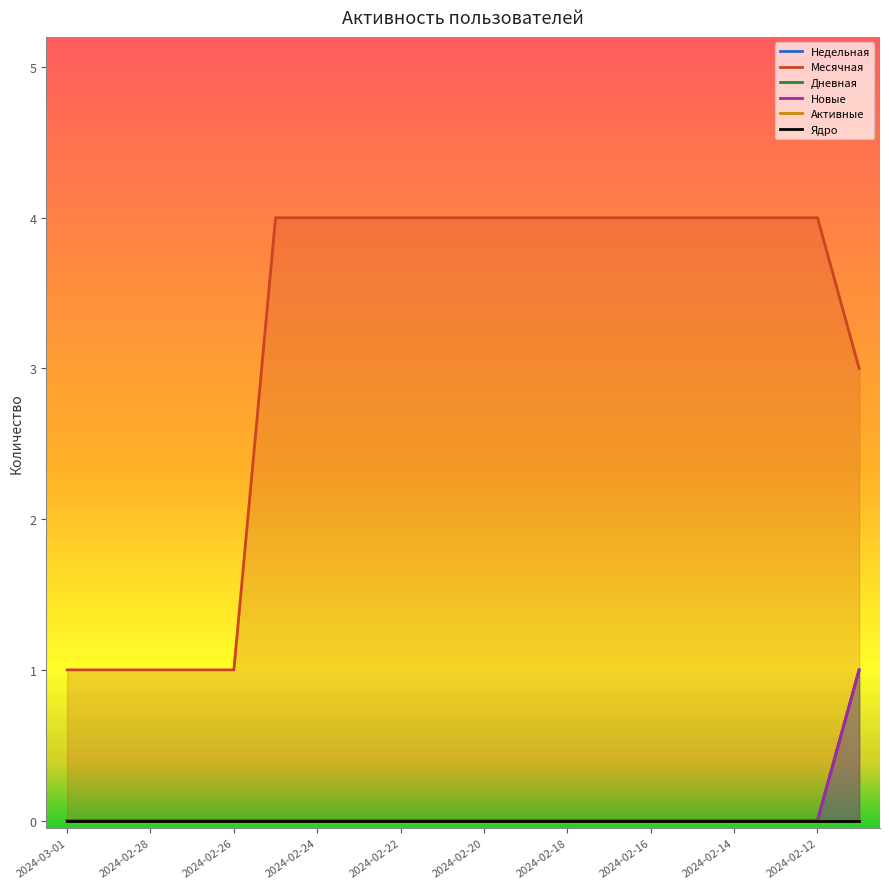

How many positive values does the Недельная series have?

1